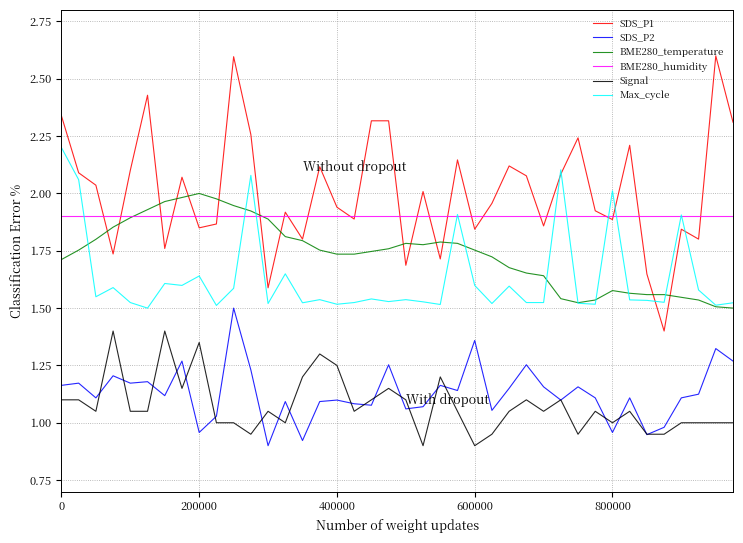

Which series has the largest range (max minus min)?

SDS_P1